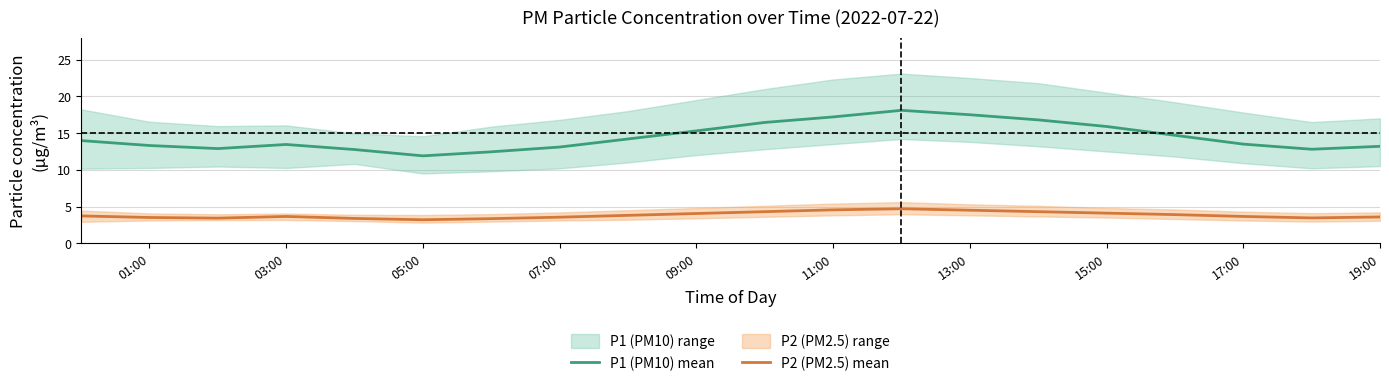

Which series has the widest spread of values?

P1 (PM10) mean